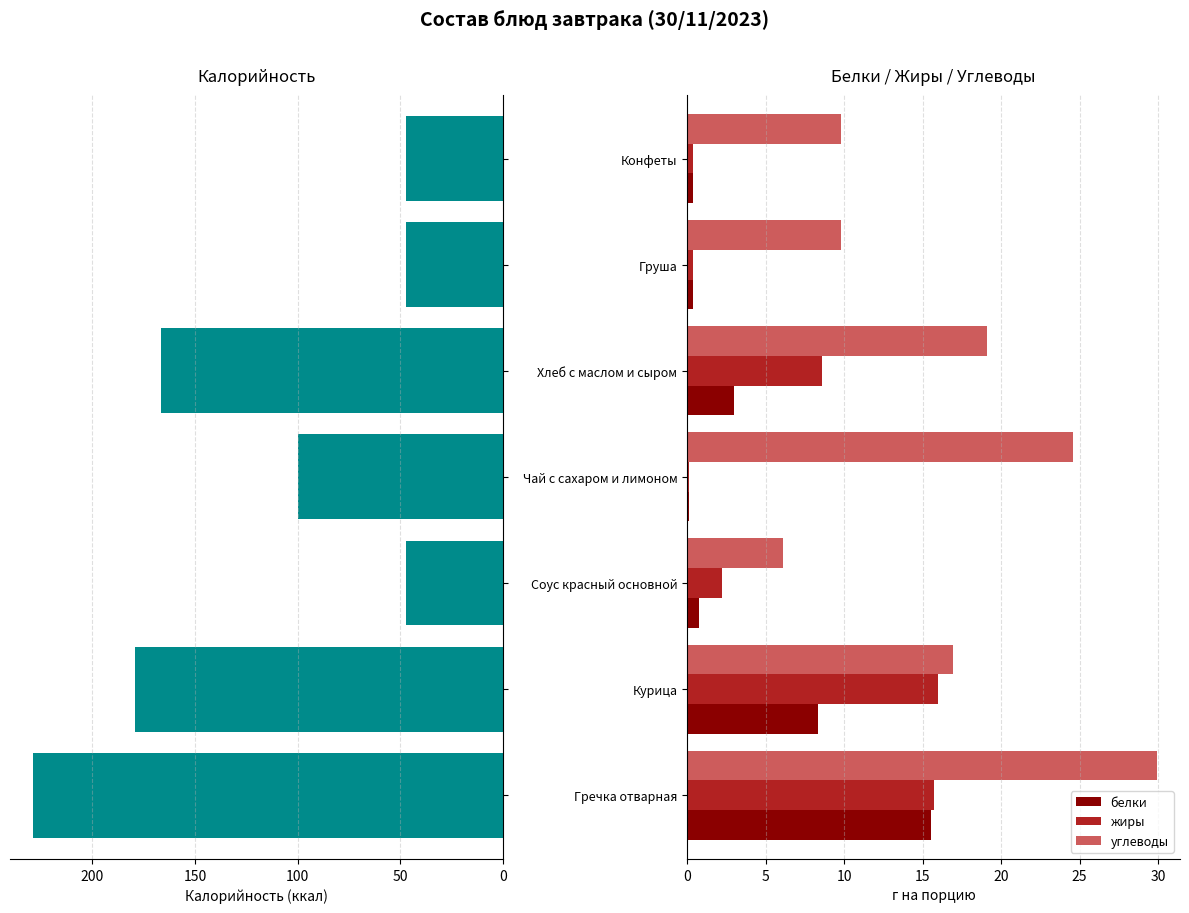

Where is белки nearest to the value 7?

Курица